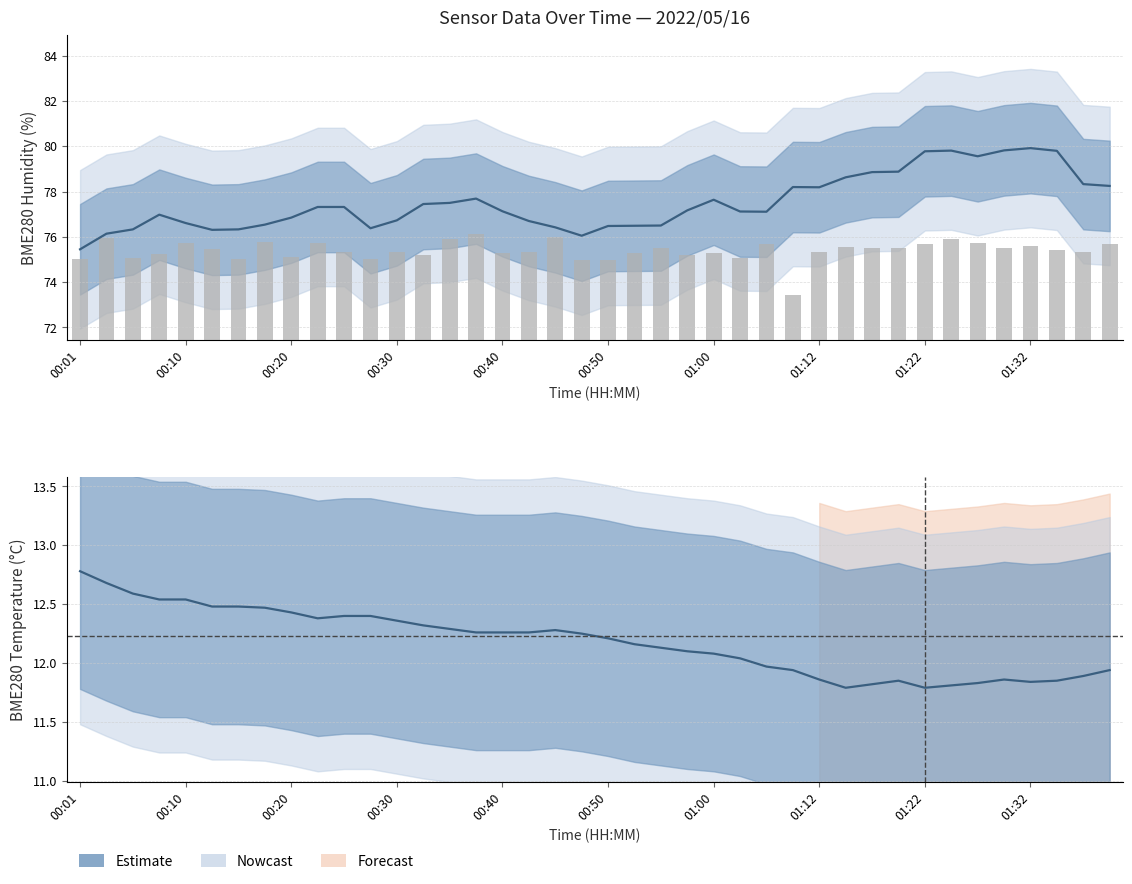

The value of SDS_P1 at 01:32 is 113.4. True or false?

False